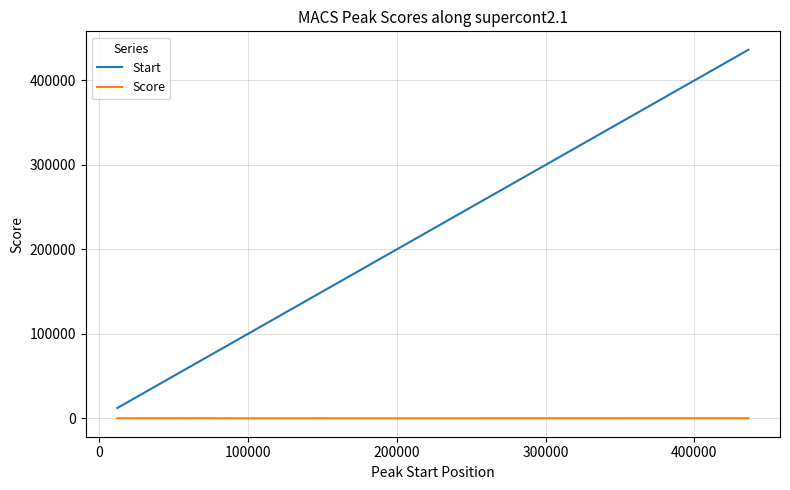

True or false: Start and Score intersect in this chart.

False